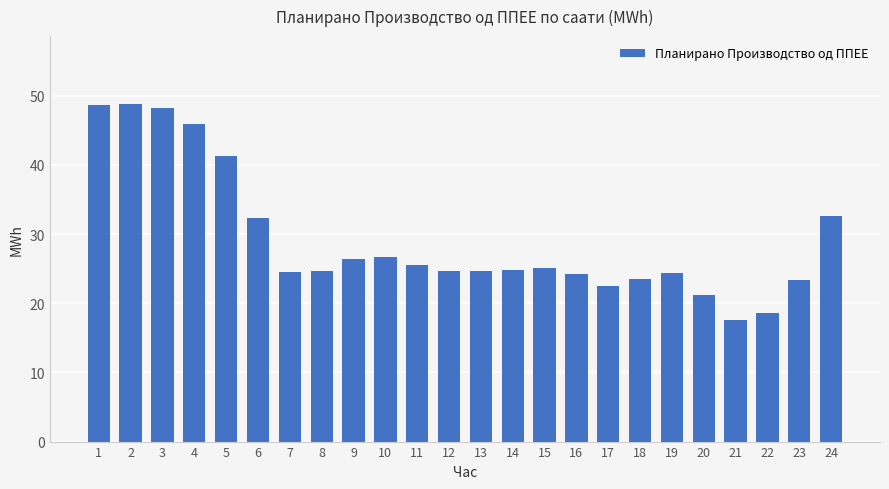

What is the average value?

29.2